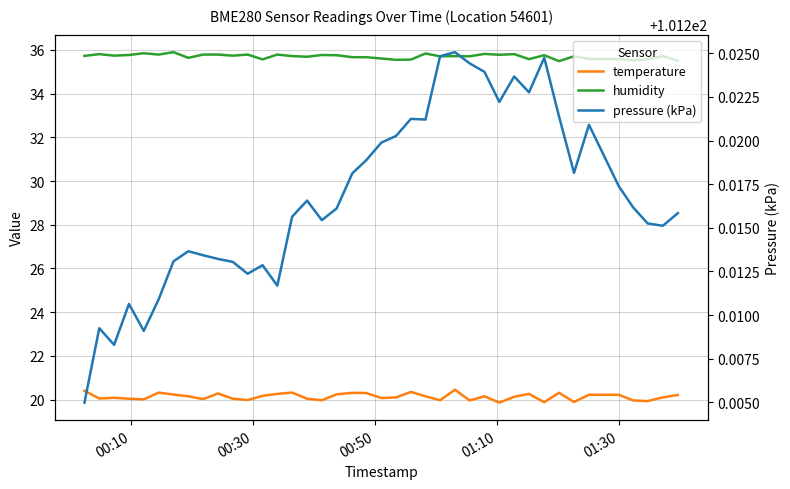

Reading right to left, list all the values displayed in this chart.

temperature: 20.2	20.1	19.9	20.0	20.2	20.2	19.9	20.3	19.9	20.3	20.1	19.9	20.1	20.0	20.4	20.0	20.1	20.4	20.1	20.1	20.3	20.3	20.2	20.0	20.0	20.3	20.3	20.2	20.0	20.0	20.3	20.0	20.1	20.2	20.3	20.0	20.0	20.1	20.1	20.4
humidity: 35.5	35.7	35.6	35.5	35.6	35.6	35.7	35.5	35.8	35.6	35.8	35.8	35.8	35.7	35.7	35.7	35.8	35.6	35.5	35.6	35.7	35.7	35.8	35.8	35.7	35.7	35.8	35.6	35.8	35.7	35.8	35.8	35.6	35.9	35.8	35.9	35.8	35.7	35.8	35.7
pressure (kPa): 101.2	101.2	101.2	101.2	101.2	101.2	101.2	101.2	101.2	101.2	101.2	101.2	101.2	101.2	101.2	101.2	101.2	101.2	101.2	101.2	101.2	101.2	101.2	101.2	101.2	101.2	101.2	101.2	101.2	101.2	101.2	101.2	101.2	101.2	101.2	101.2	101.2	101.2	101.2	101.2